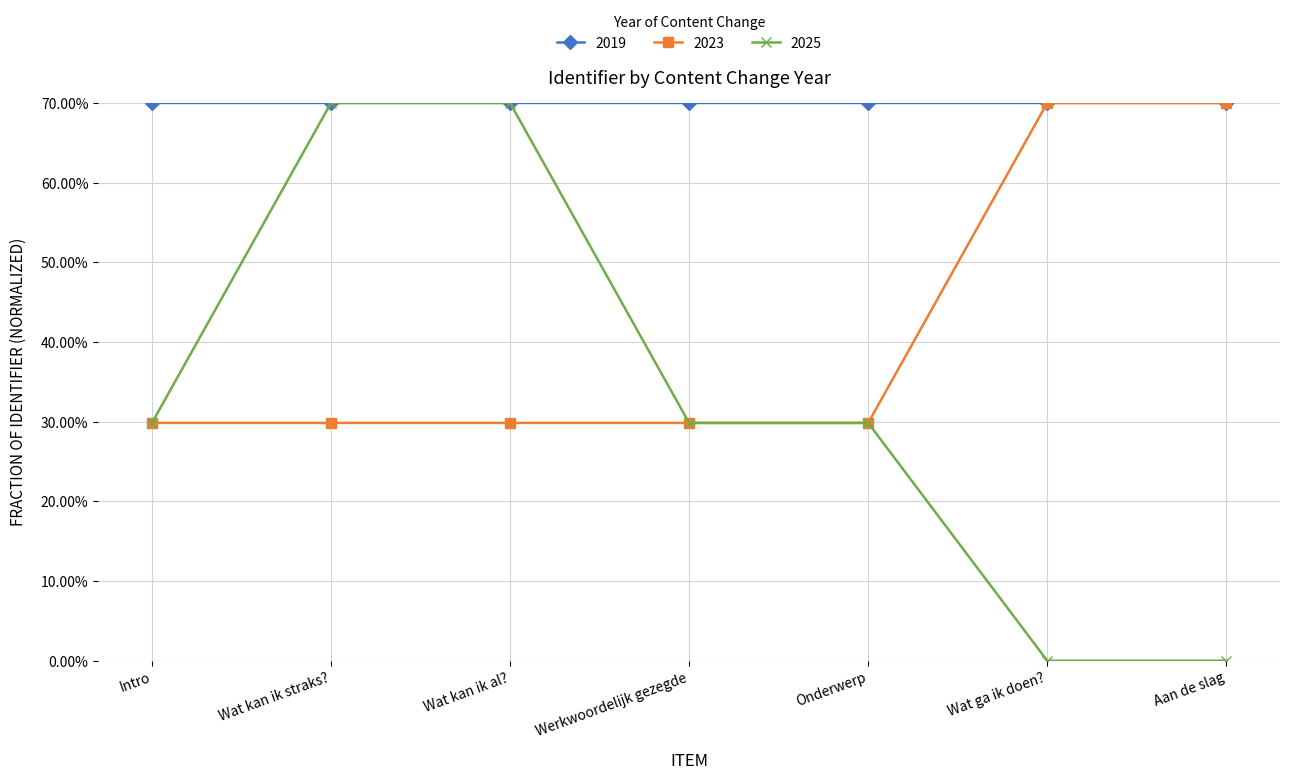

Reading left to right, extract all data points from this chart.

2019: Intro=70.0	Wat kan ik straks?=70.0	Wat kan ik al?=70.0	Werkwoordelijk gezegde=70.0	Onderwerp=70.0	Wat ga ik doen?=70.0	Aan de slag=70.0
2023: Intro=29.8	Wat kan ik straks?=29.8	Wat kan ik al?=29.8	Werkwoordelijk gezegde=29.8	Onderwerp=29.8	Wat ga ik doen?=70.0	Aan de slag=70.0
2025: Intro=29.8	Wat kan ik straks?=70.0	Wat kan ik al?=70.0	Werkwoordelijk gezegde=29.8	Onderwerp=29.8	Wat ga ik doen?=0.0	Aan de slag=0.0